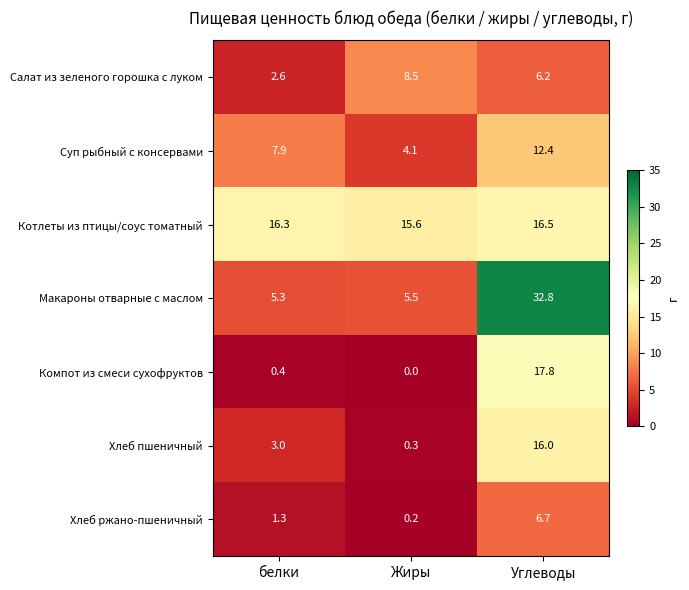

Rank the categories by Макароны отварные с маслом value from lowest to highest.

белки, Жиры, Углеводы